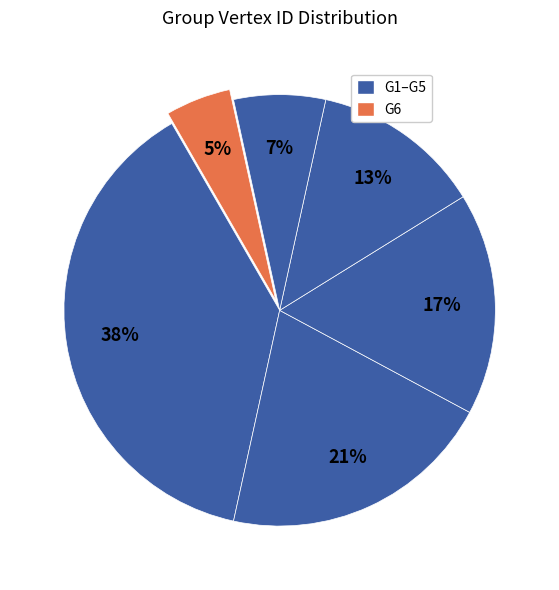

How many segments does this pie chart have?

6